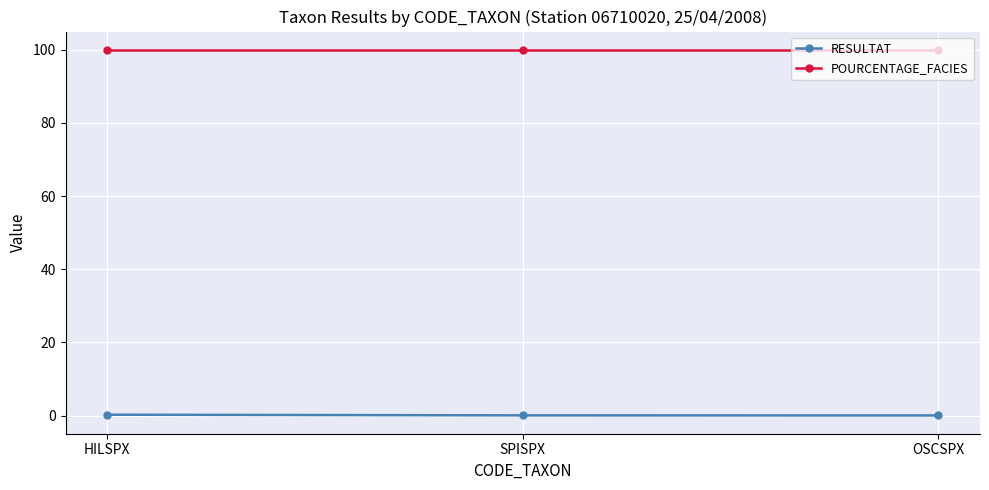

Rank the series by their average value, from lowest to highest.

RESULTAT, POURCENTAGE_FACIES